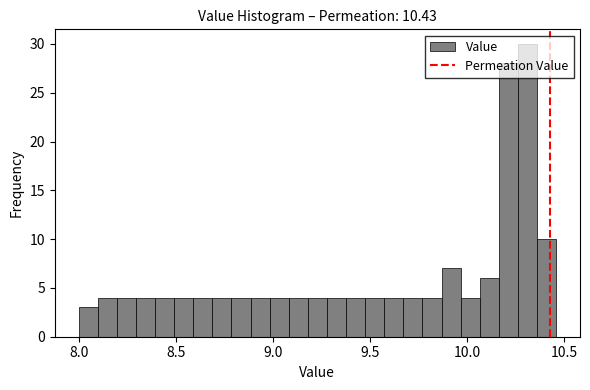

Read against the x-axis, roughly where is the centre of the tallest bar?

10.30